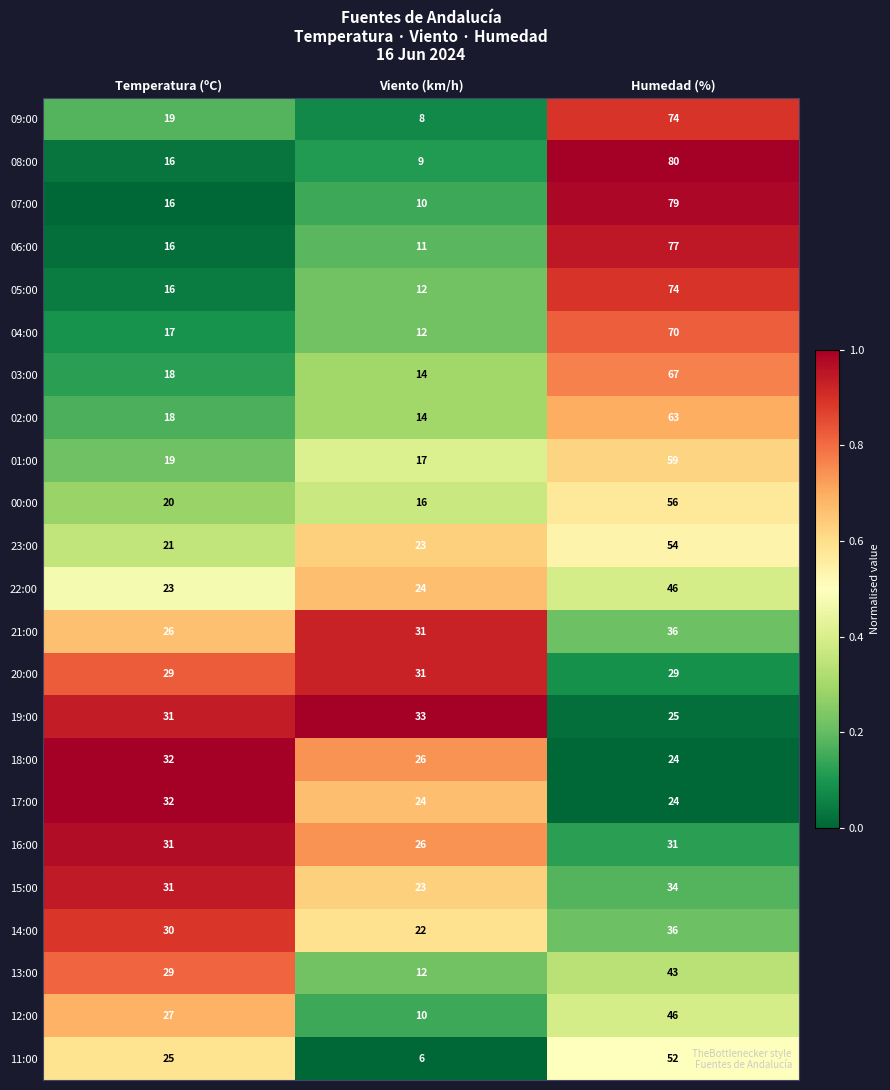

Which category has the highest value across all series?

Humedad (%)